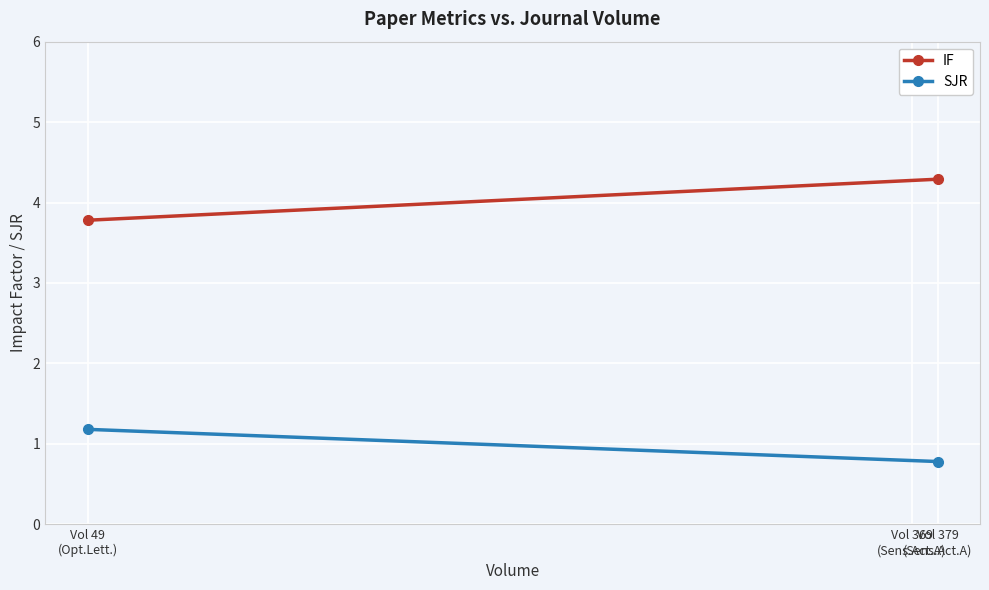

Which series changed the most between Vol 379 (Sens.Act.A) and Vol 49 (Opt.Lett.)?

IF